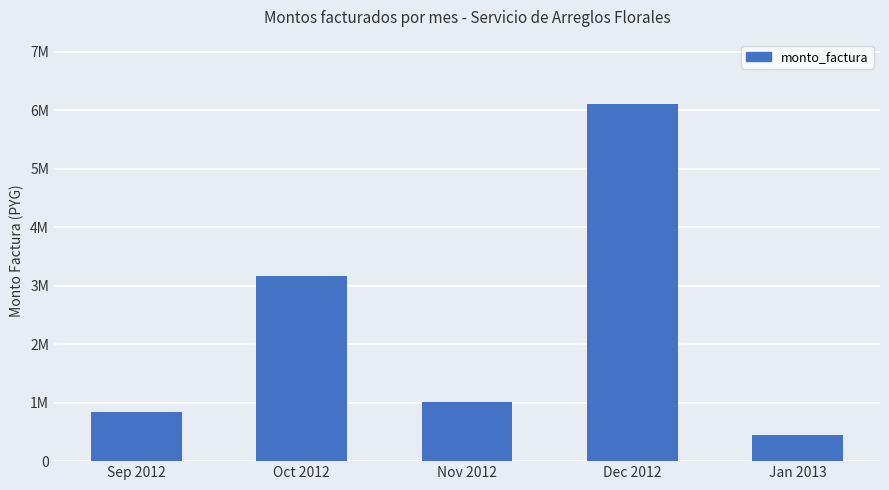

What value does the data have at Oct 2012, to the nearest 10?

3162000